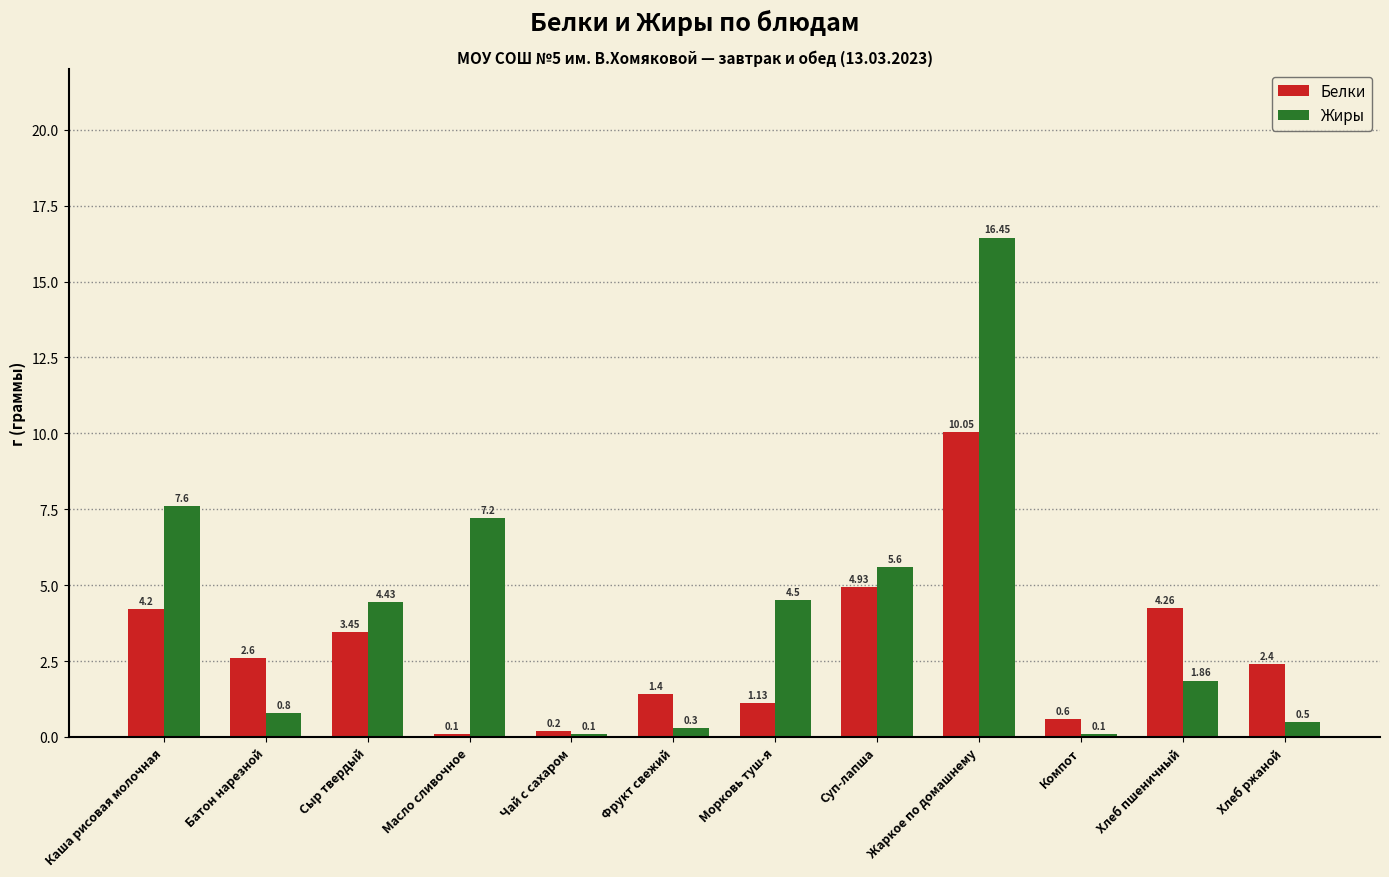

Which series changed the most between Чай с сахаром and Компот?

Белки